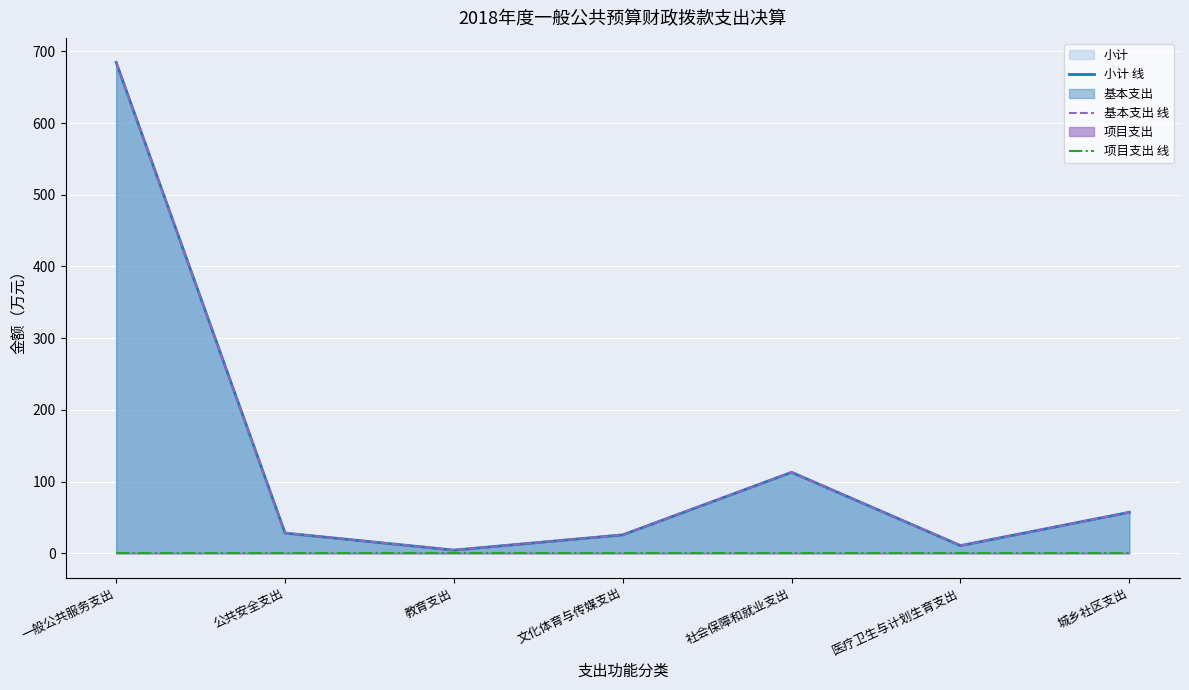

Is it true that 小计 线 equals 57.2 at 城乡社区支出?

True